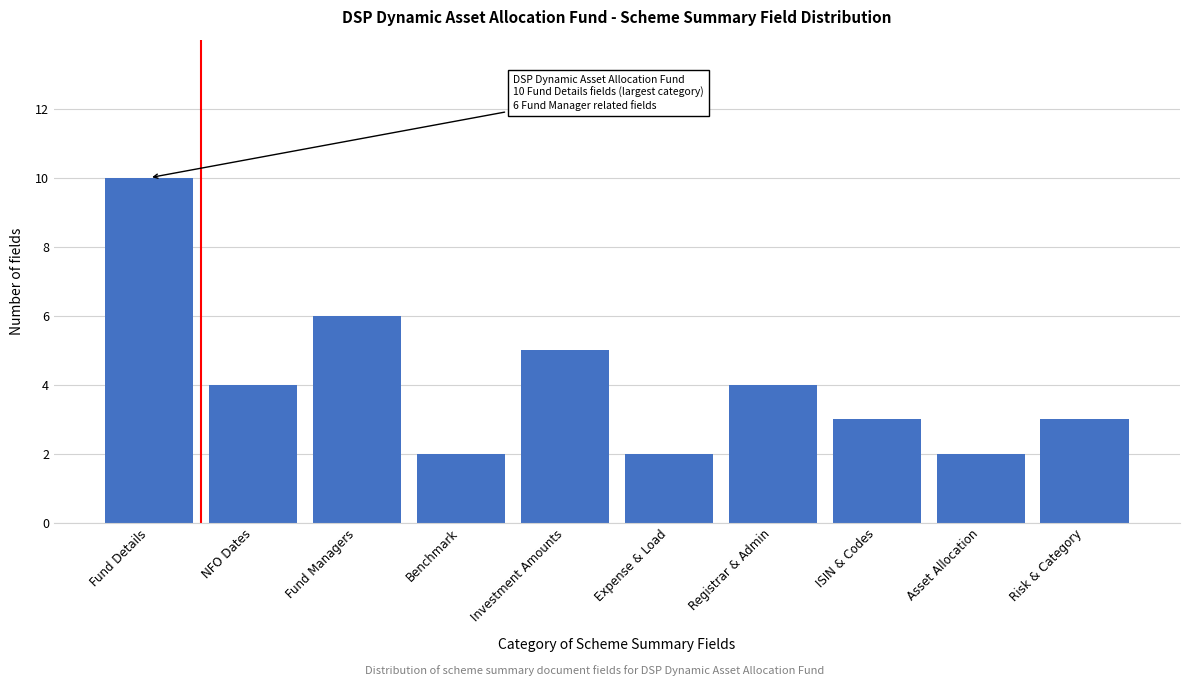

Reading left to right, list all the values displayed in this chart.

Fund Details=10	NFO Dates=4	Fund Managers=6	Benchmark=2	Investment Amounts=5	Expense & Load=2	Registrar & Admin=4	ISIN & Codes=3	Asset Allocation=2	Risk & Category=3